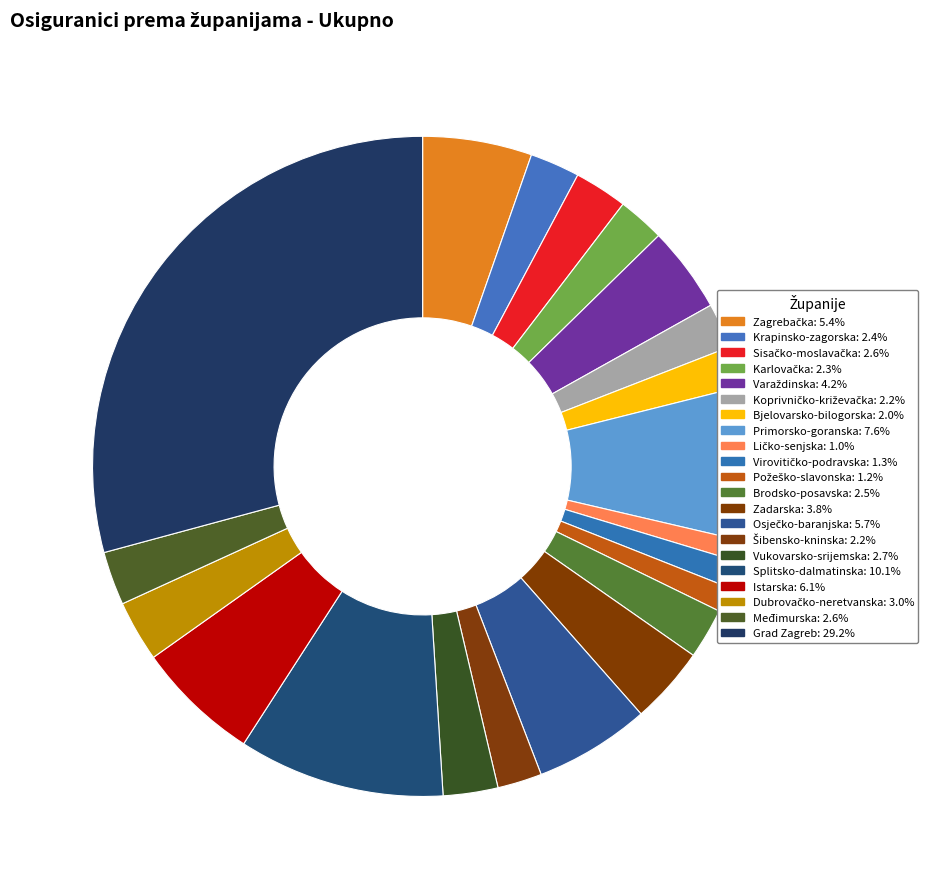

To the nearest percent, what is the average slice percentage?

5%